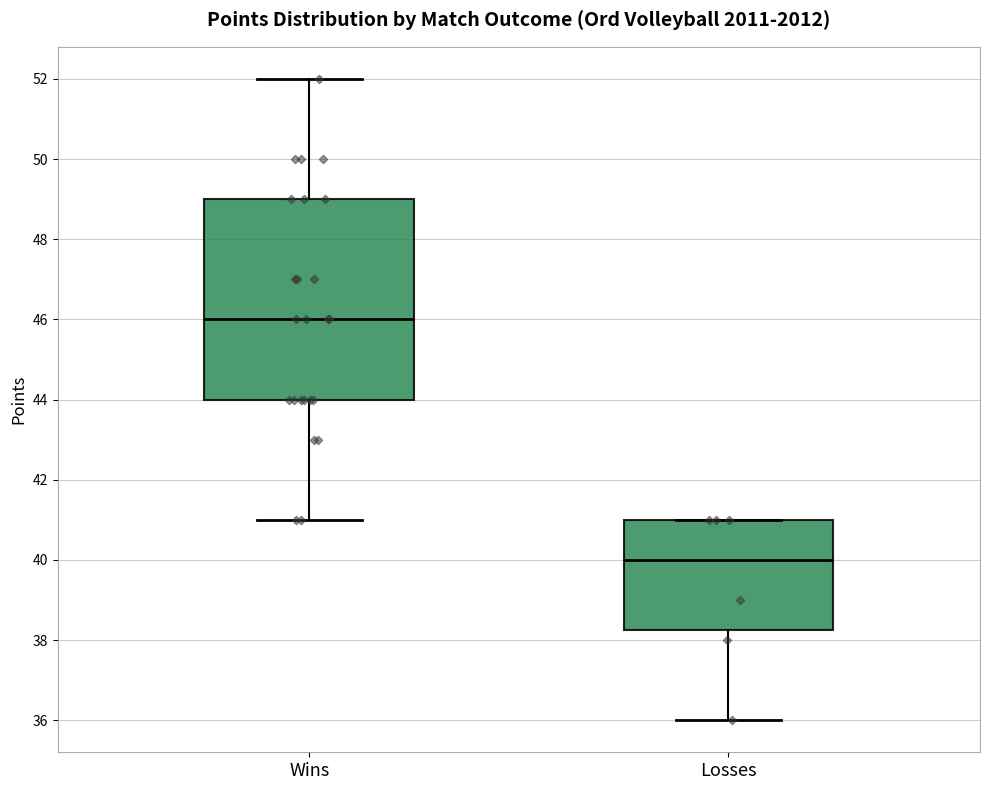

Which box is the tallest, from its lower edge to its upper edge?

Wins